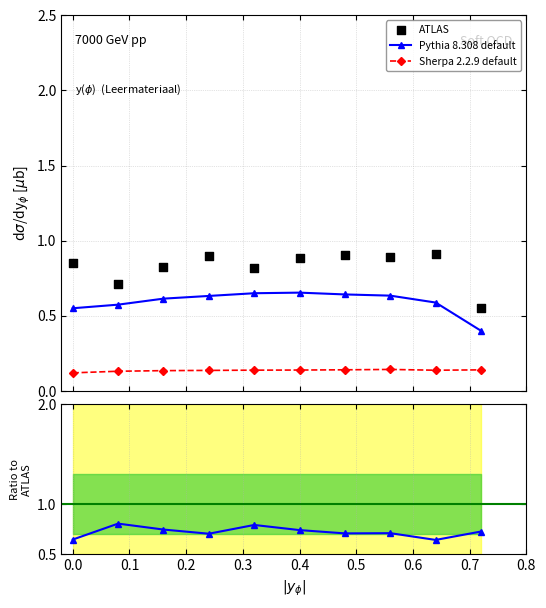

Which series contains the highest Y value?

ATLAS